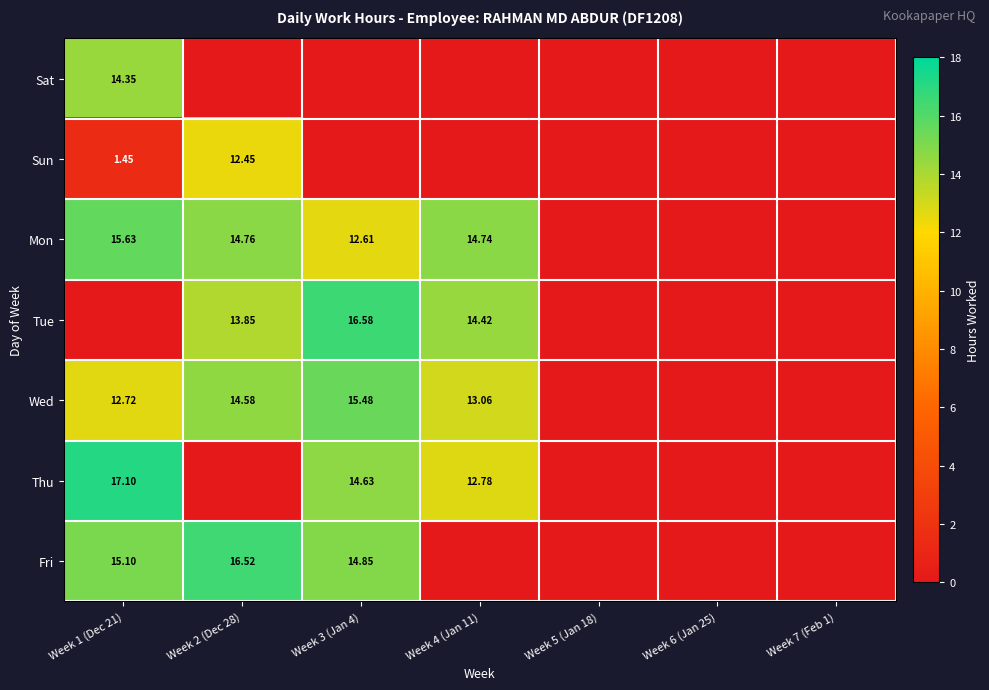

List the series in order of their peak value, lowest first.

Sun, Sat, Wed, Mon, Fri, Tue, Thu